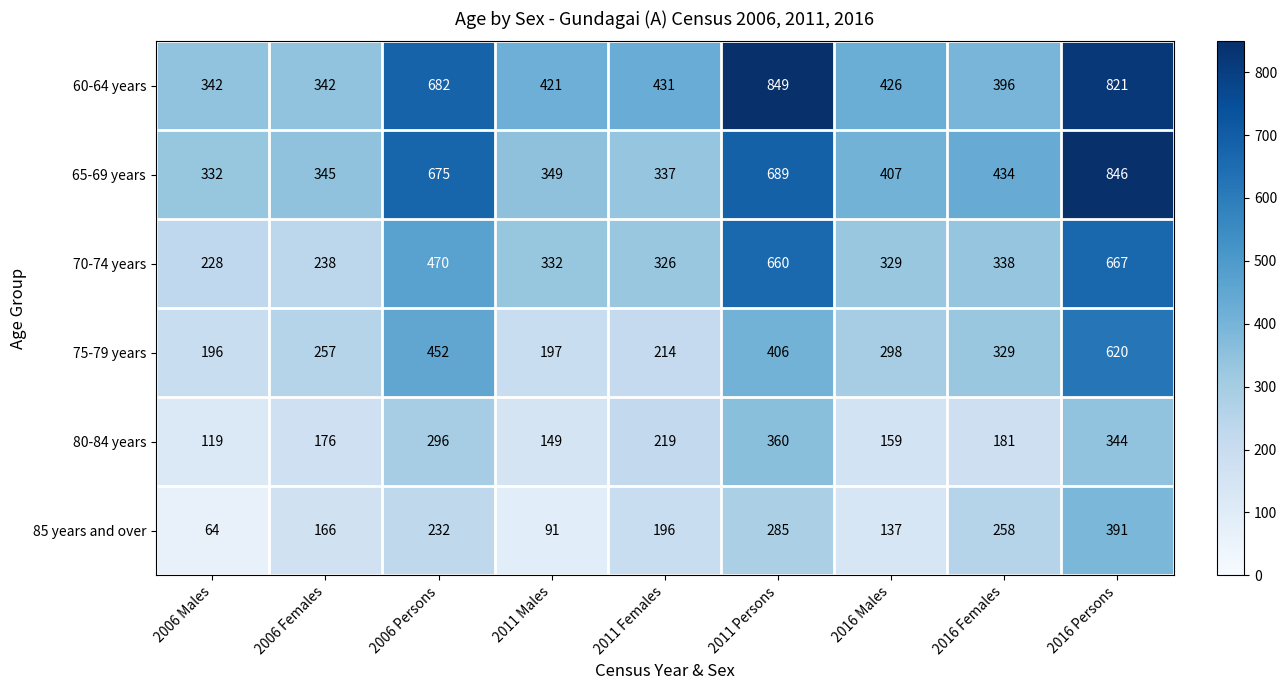

At which category is the sum across all series the highest?

2016 Persons